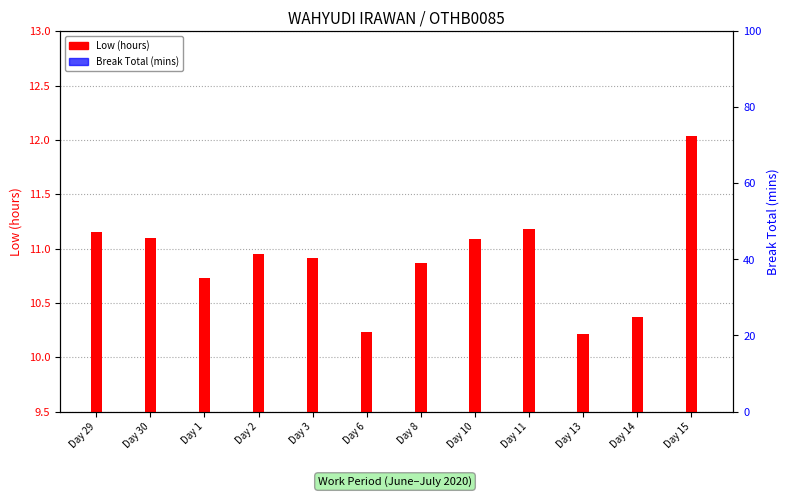

What value does the Low (hours) series have at Day 10?

11.1